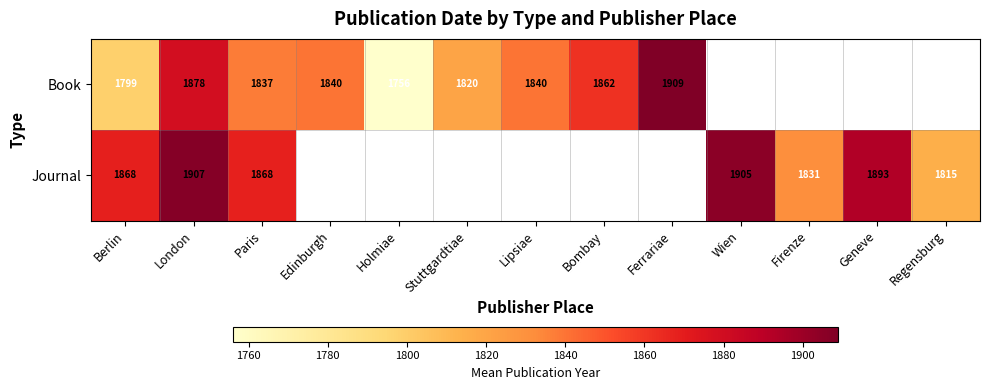

True or false: Journal has a value of 2783 at Firenze.

False